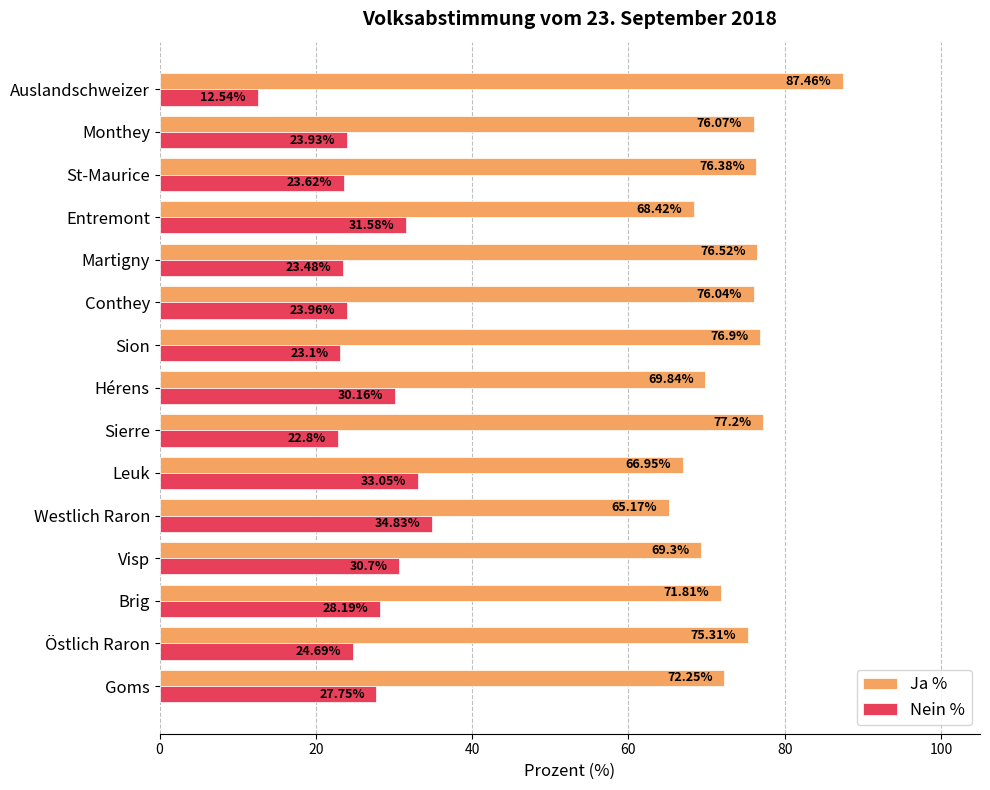

What is the greatest value displayed?

87.5